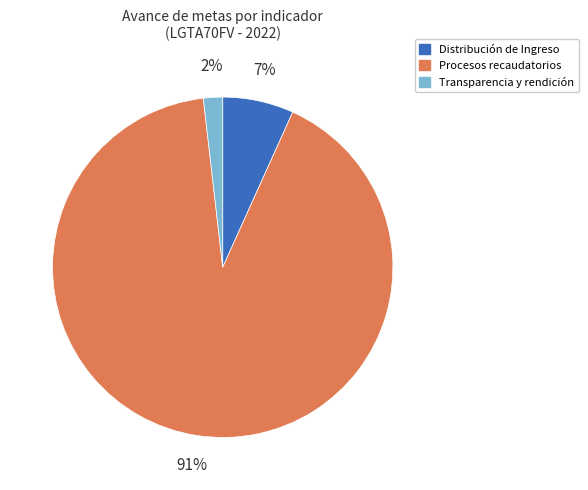

Does any single category account for the majority?

Yes